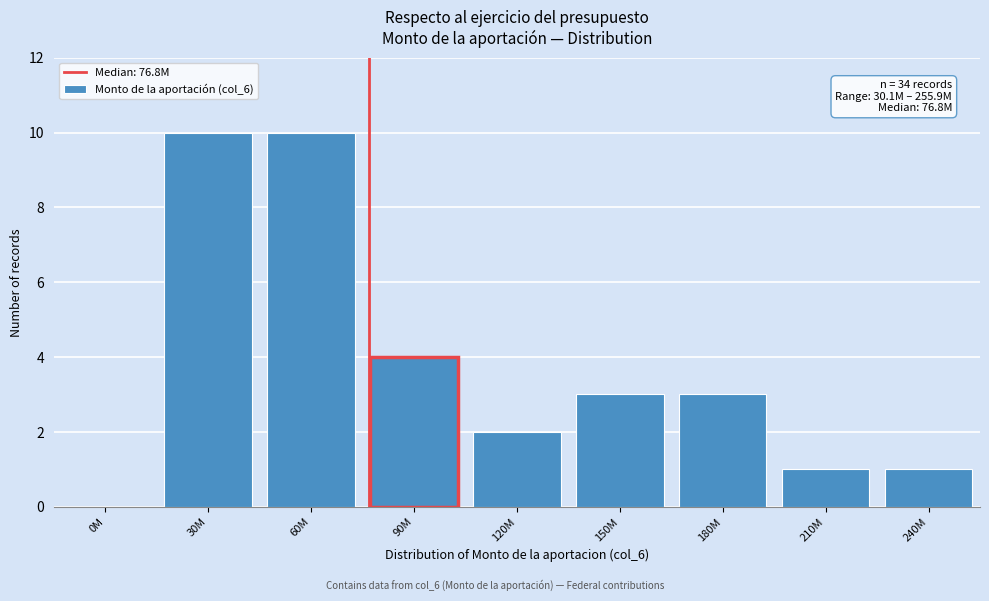

Reading left to right, transcribe all the data shown in this chart.

0M=0	30M=10	60M=10	90M=4	120M=2	150M=3	180M=3	210M=1	240M=1